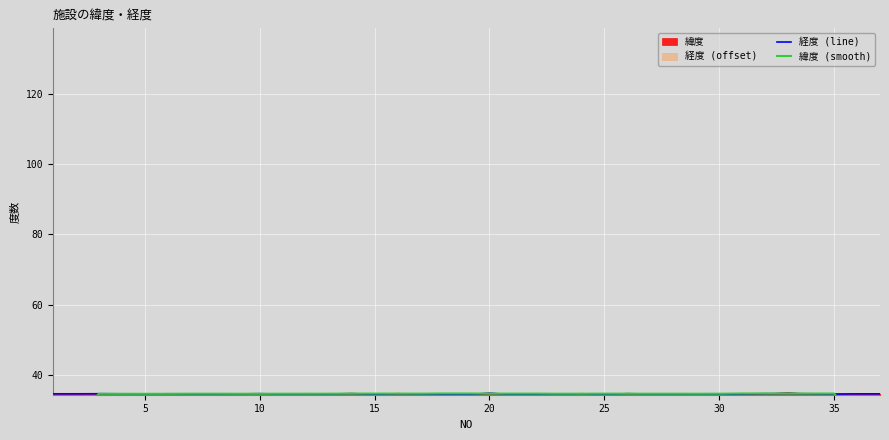

True or false: 経度 (line) has a value of 50.1 at 20.

False